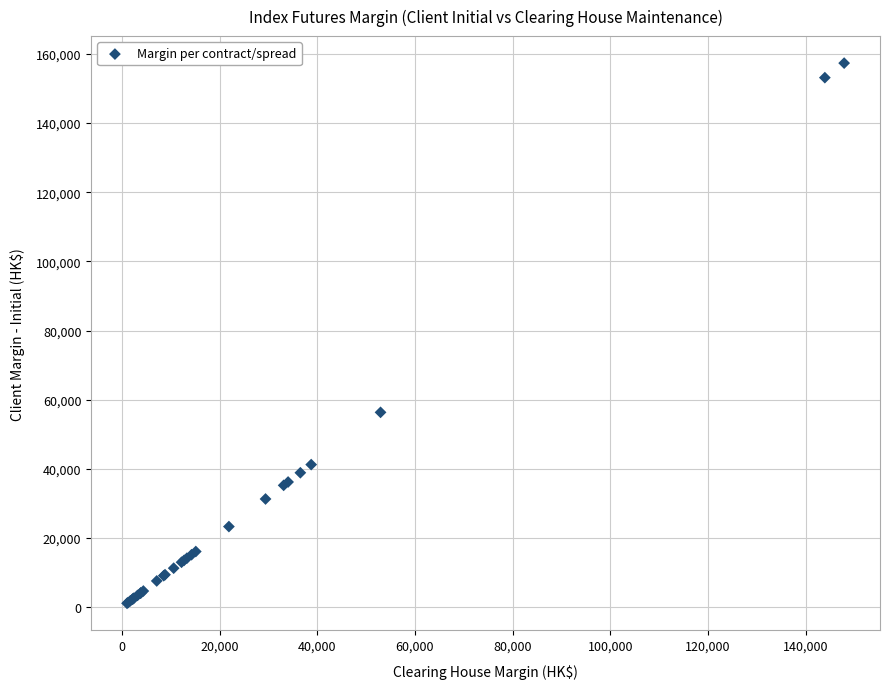

What Y value in the scatter plot is closest to 79225?

56338